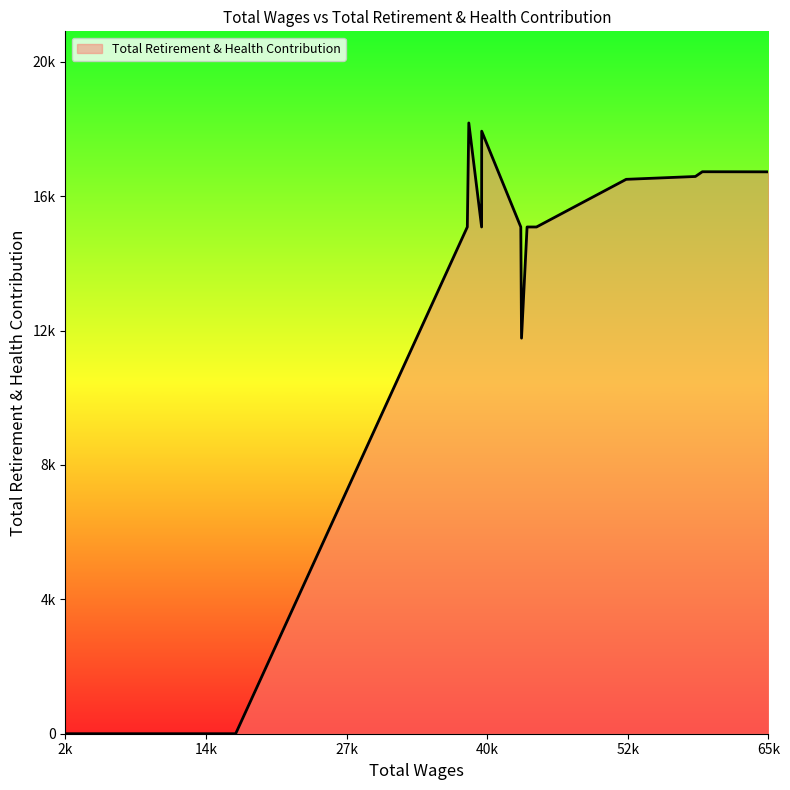

Does the chart have visible grid lines?

No